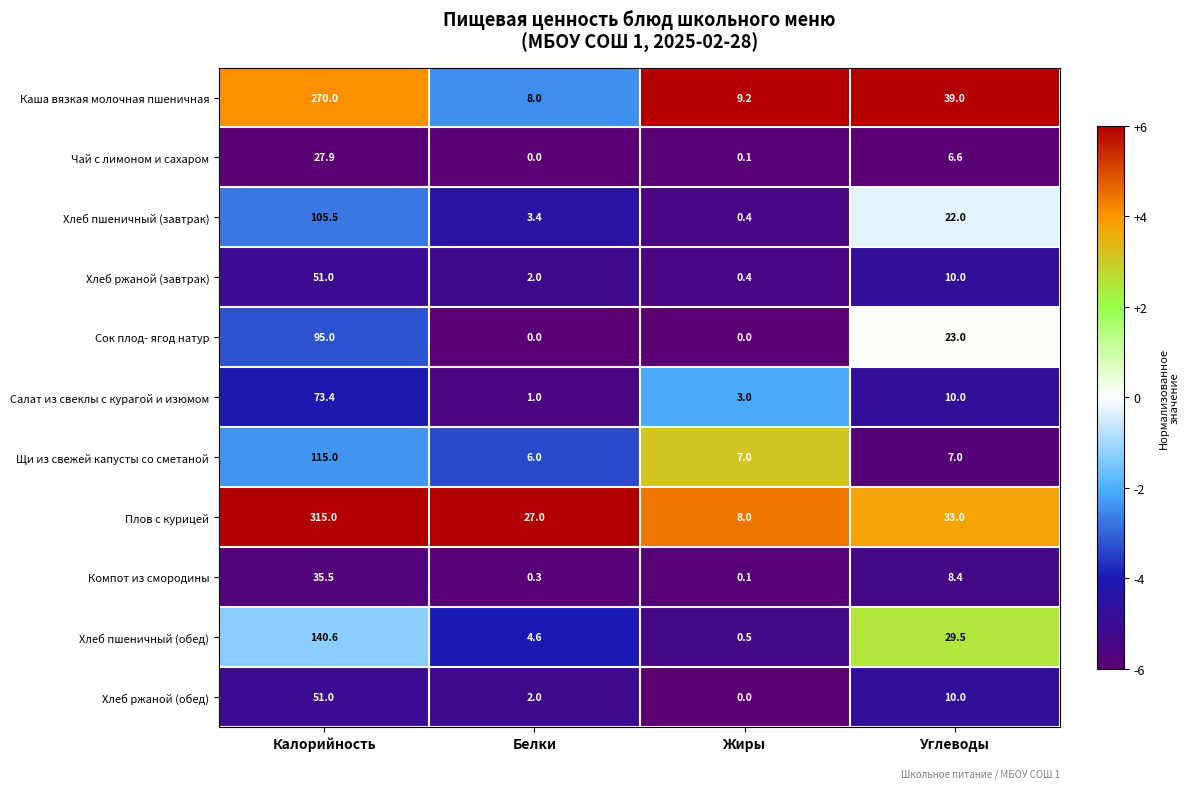

At which category is the sum across all series the highest?

Калорийность